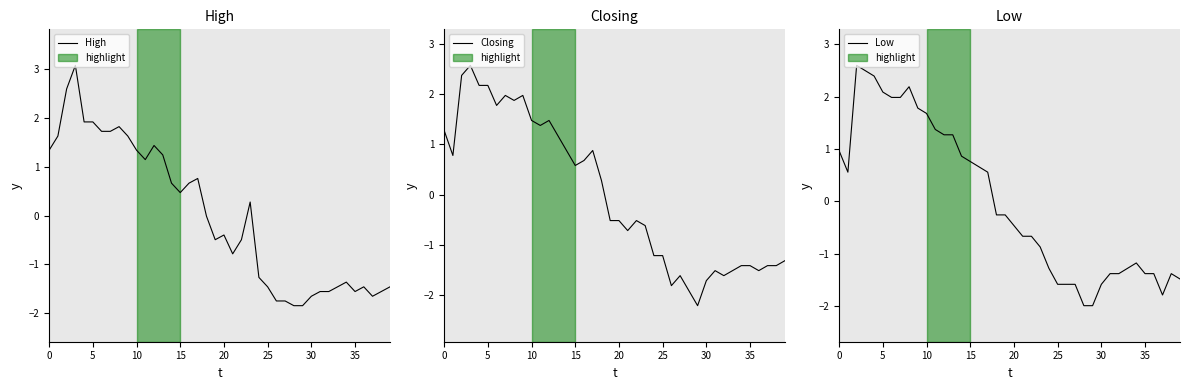

Read the Closing value at 14.

0.9